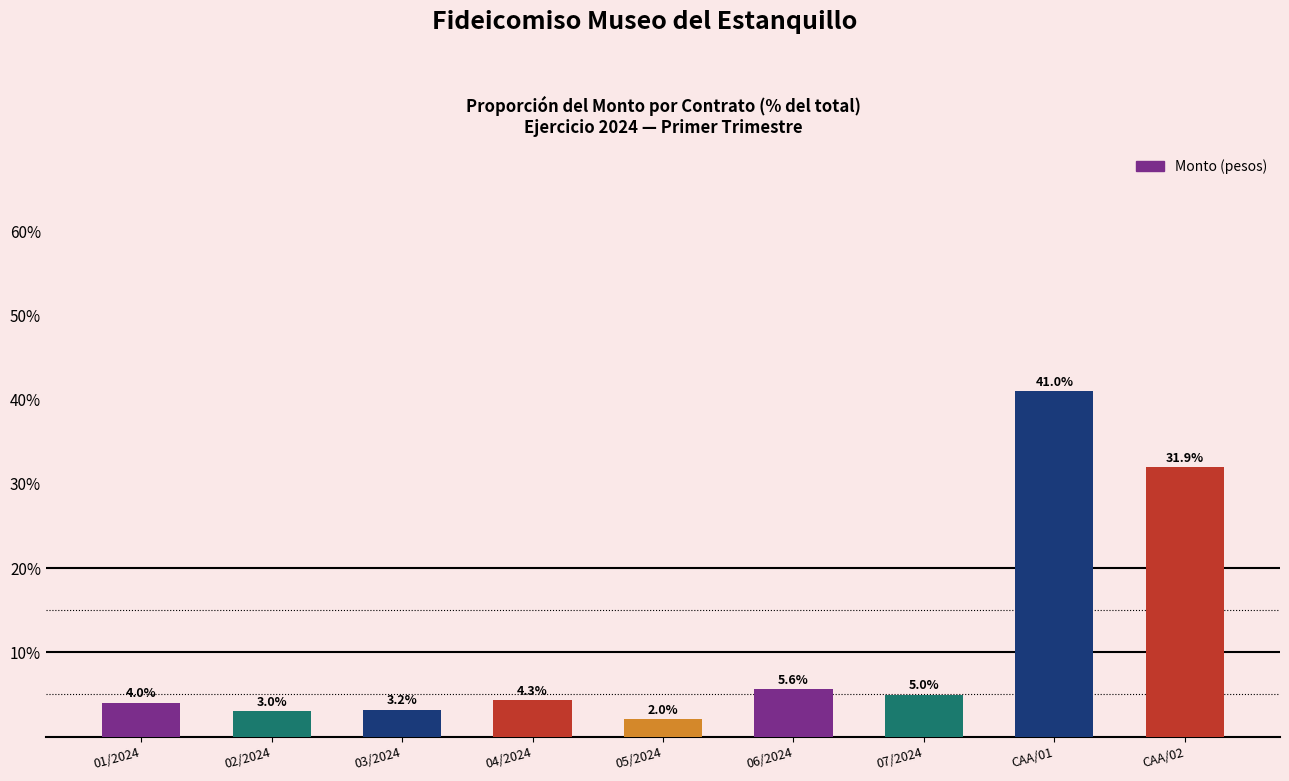

What is the ratio of the value at CAA/02 to the value at 05/2024?

15.6